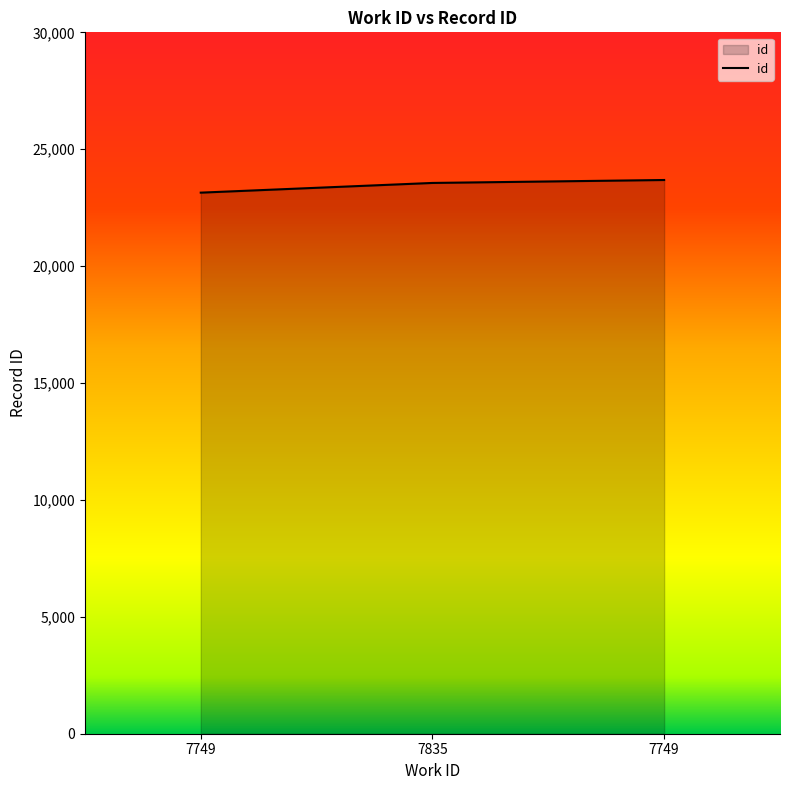

What is the change in value from 7749 to 7835?

+415